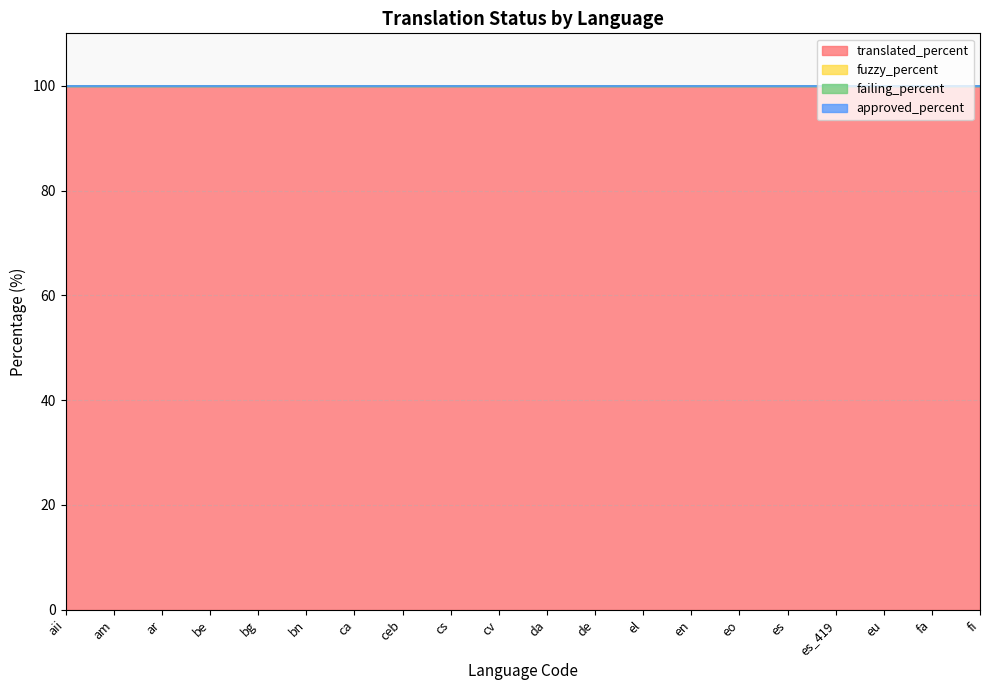

Reading right to left, what are all the values shown in this chart?

translated_percent: fi=100	fa=100	eu=100	es_419=100	es=100	eo=100	en=100	el=100	de=100	da=100	cv=100	cs=100	ceb=100	ca=100	bn=100	bg=100	be=100	ar=100	am=100	aii=100
fuzzy_percent: fi=0	fa=0	eu=0	es_419=0	es=0	eo=0	en=0	el=0	de=0	da=0	cv=0	cs=0	ceb=0	ca=0	bn=0	bg=0	be=0	ar=0	am=0	aii=0
failing_percent: fi=0	fa=0	eu=0	es_419=0	es=0	eo=0	en=0	el=0	de=0	da=0	cv=0	cs=0	ceb=0	ca=0	bn=0	bg=0	be=0	ar=0	am=0	aii=0
approved_percent: fi=0	fa=0	eu=0	es_419=0	es=0	eo=0	en=0	el=0	de=0	da=0	cv=0	cs=0	ceb=0	ca=0	bn=0	bg=0	be=0	ar=0	am=0	aii=0